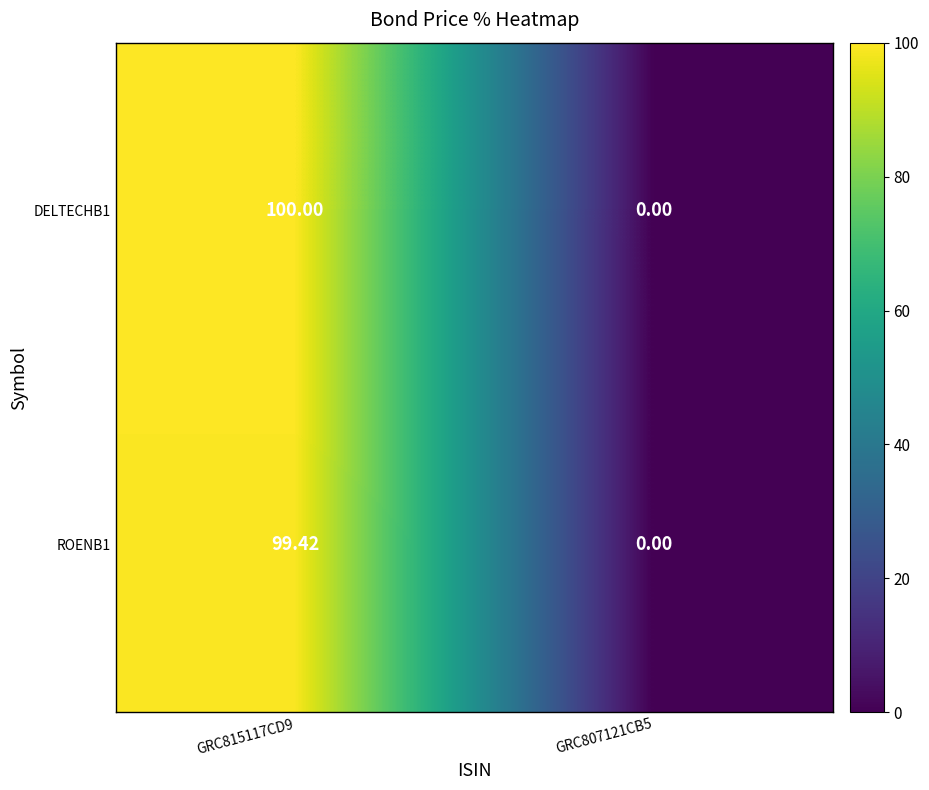

Is the value of ROENB1 at GRC815117CD9 greater than the value of DELTECHB1 at GRC815117CD9?

No